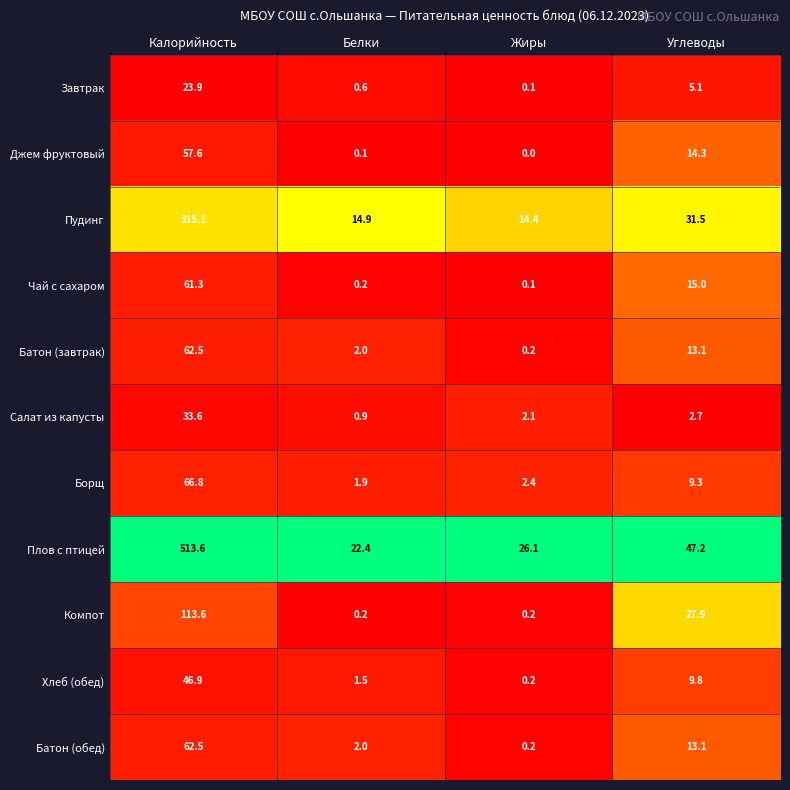

At which category is the sum across all series the highest?

Калорийность